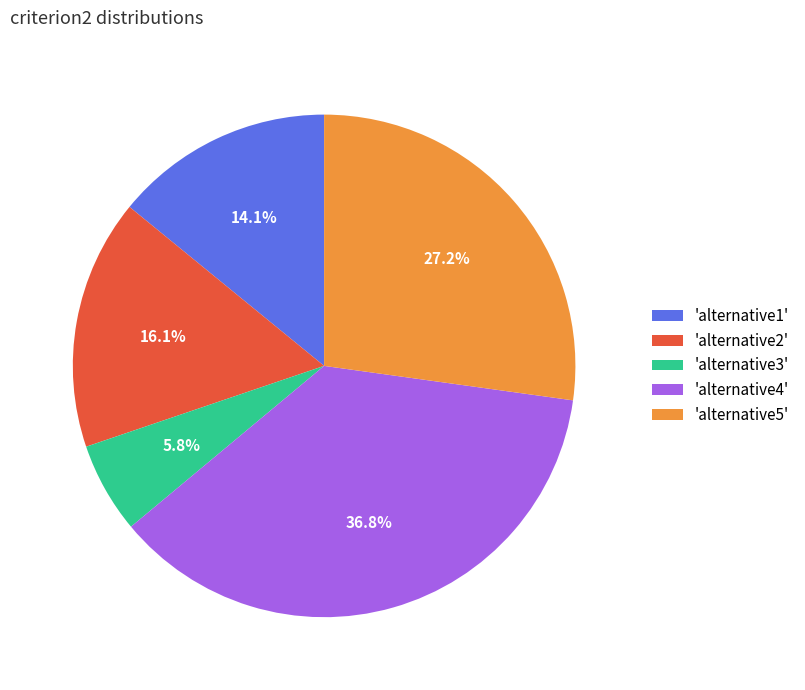

What is the smallest slice in the pie chart?

'alternative3'